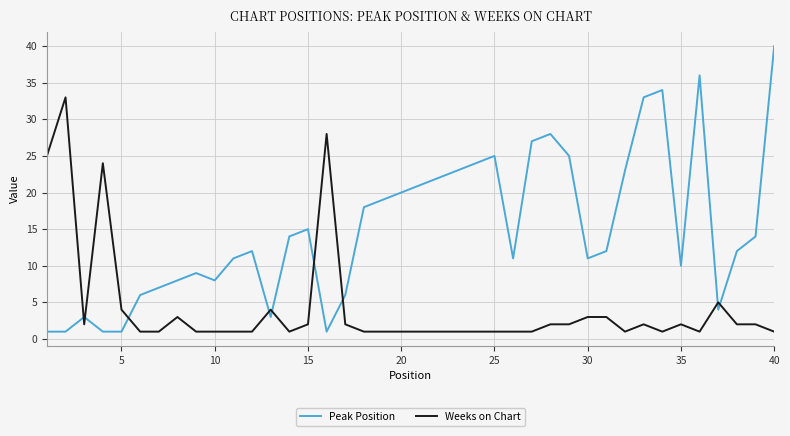

Which series has the largest total across all categories?

Peak Position